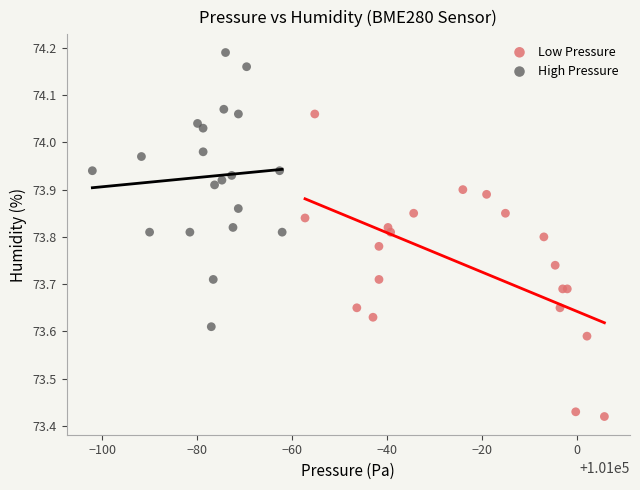

Which series reaches the maximum Y coordinate?

High Pressure